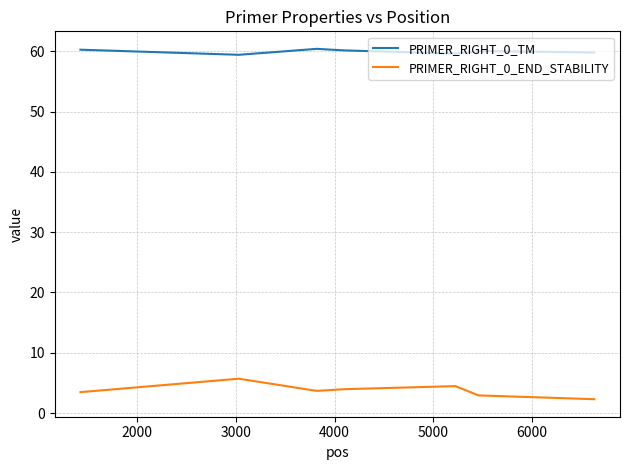

What is the maximum value shown in the chart?

60.4